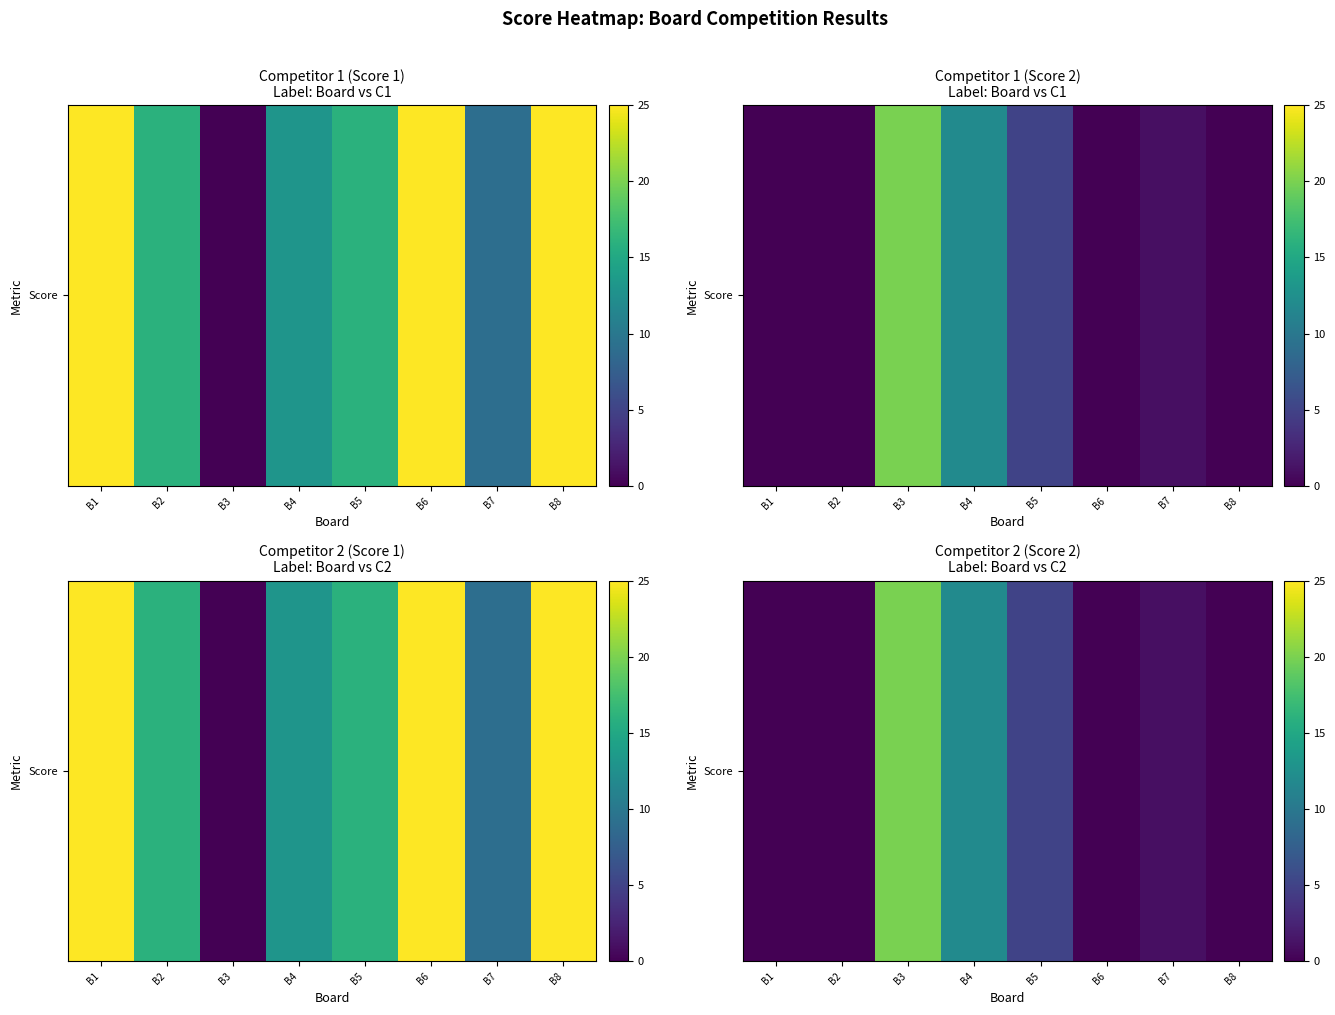

List the labels in order of value, largest first.

B3, B4, B5, B7, B1, B2, B6, B8